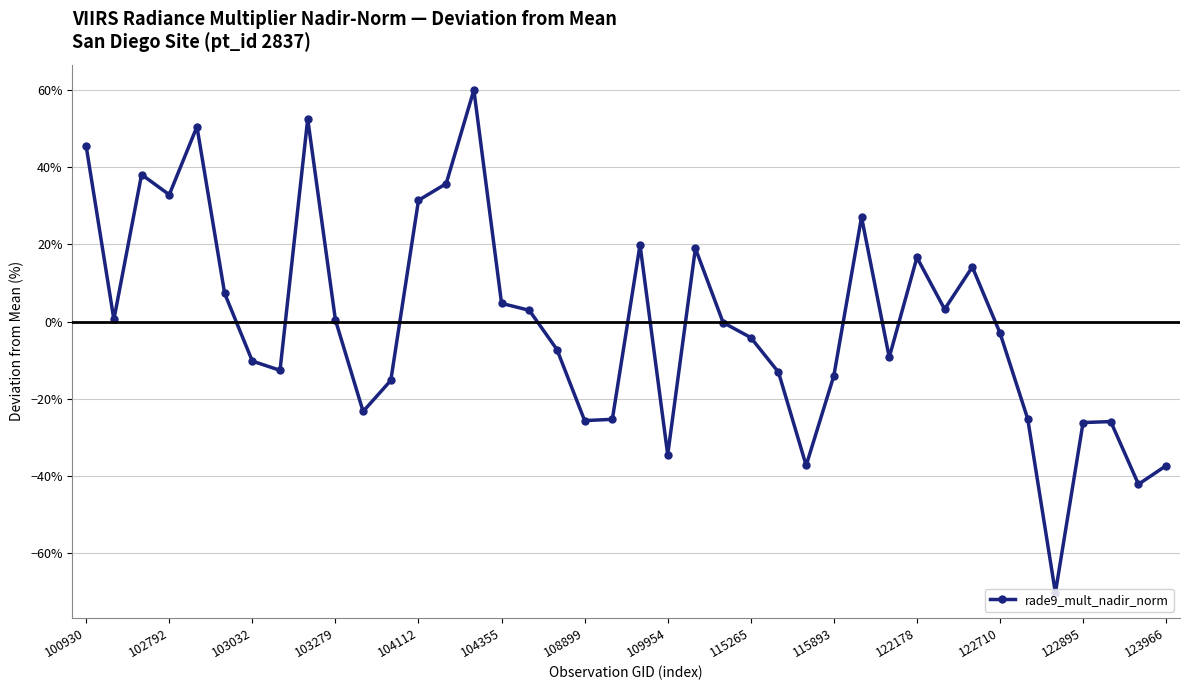

Does the chart have visible grid lines?

Yes